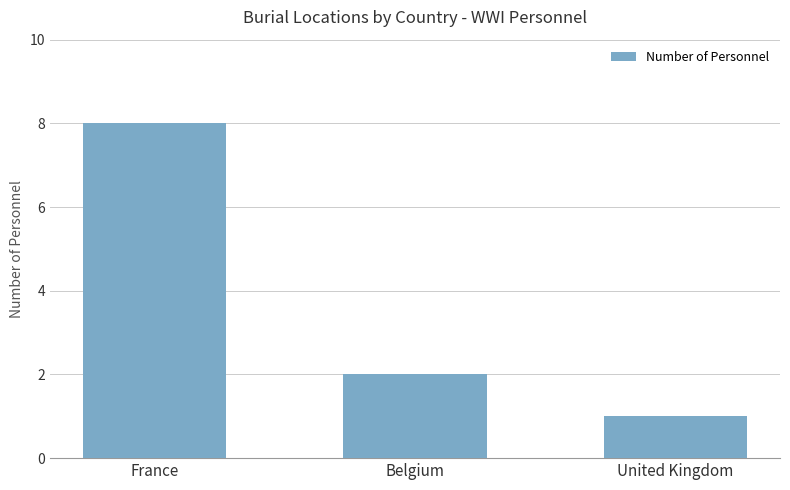

Count the values in the range 1 to 8.

3